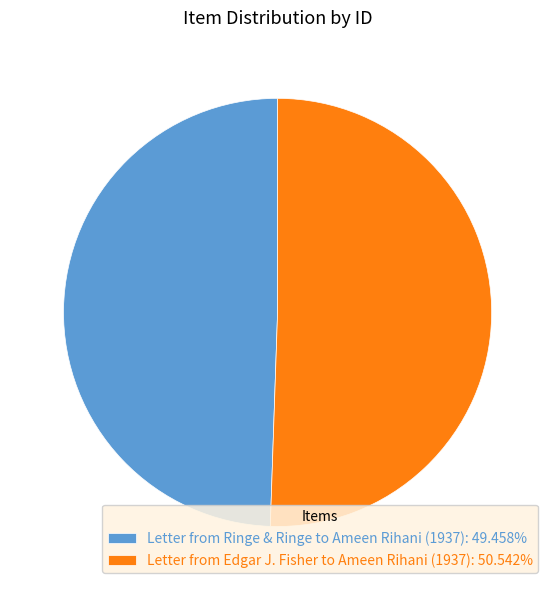

How many segments does this pie chart have?

2